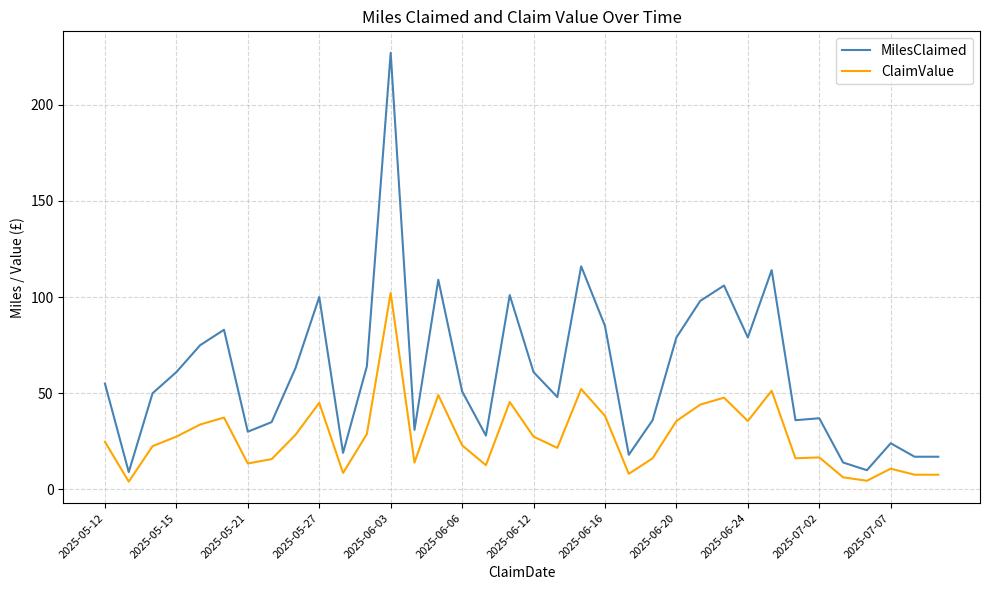

Which series has the largest total across all categories?

MilesClaimed